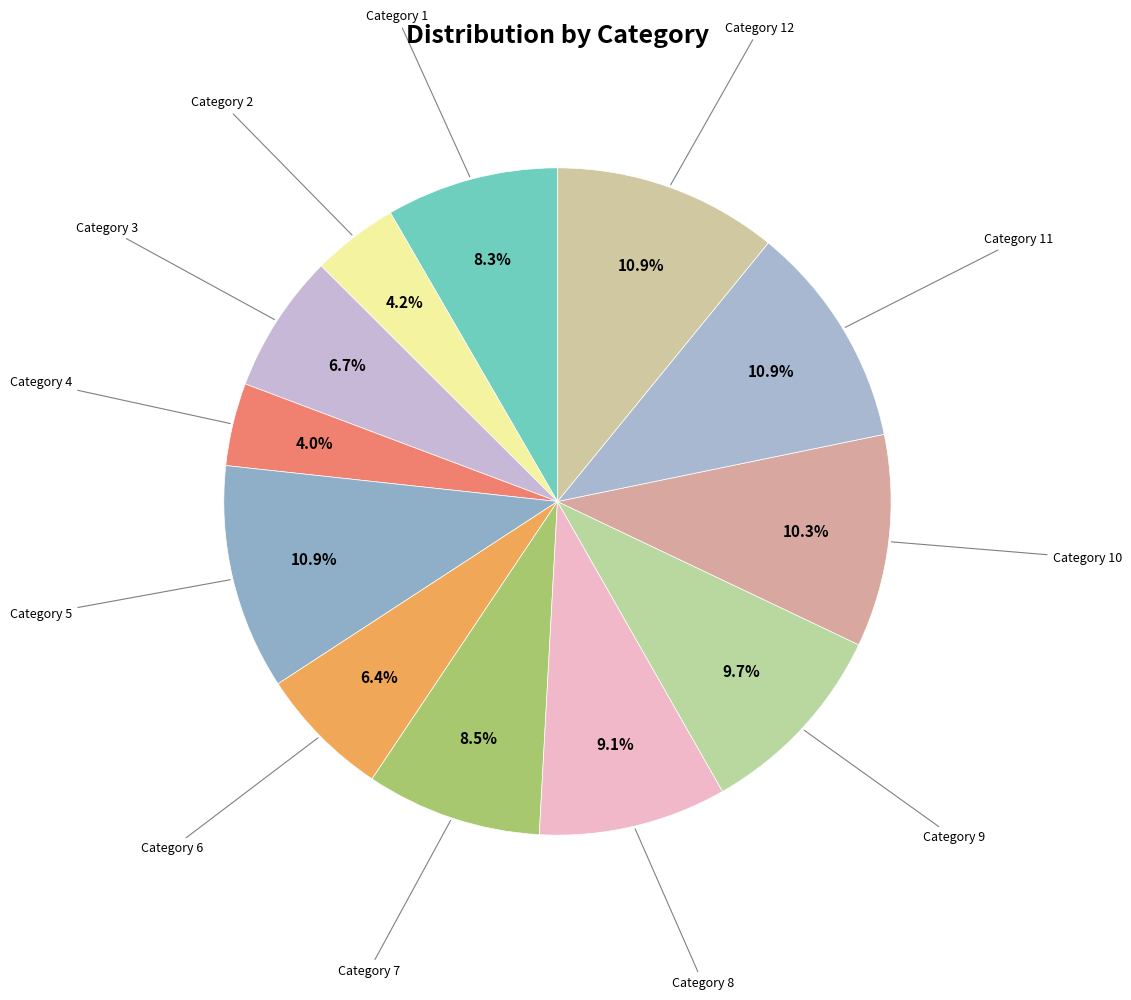

How many segments does this pie chart have?

12